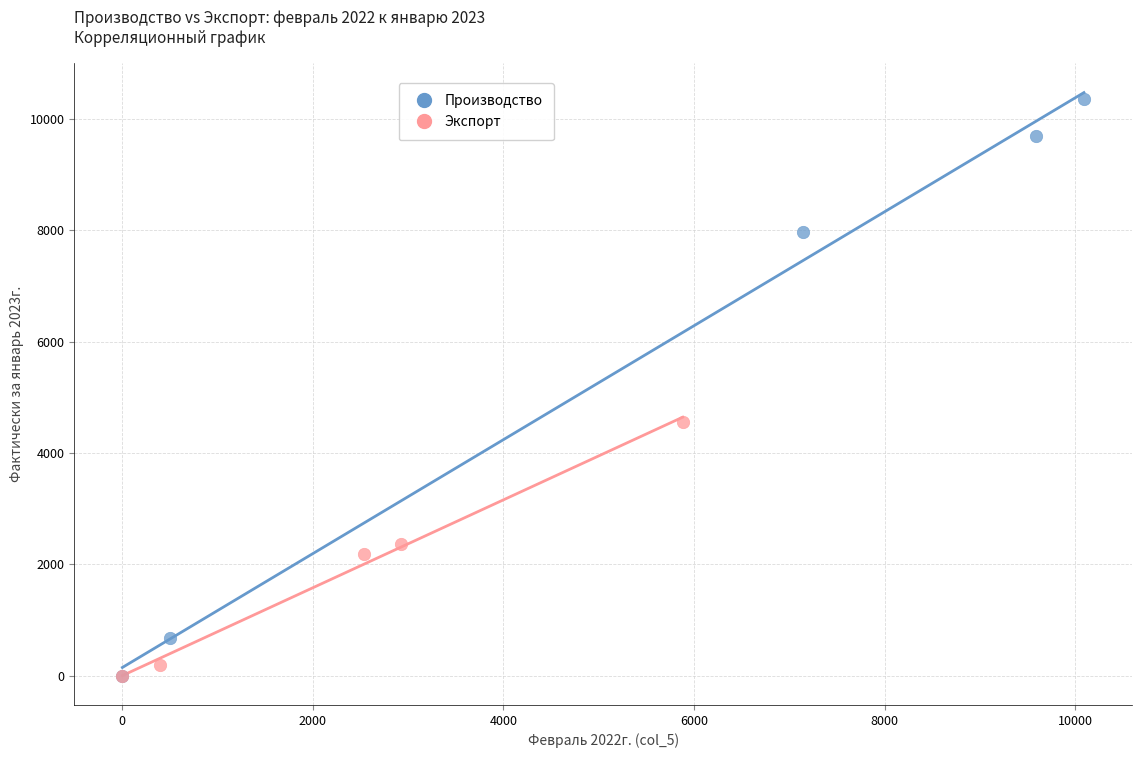

What are all the series names shown in the legend?

Производство, Экспорт